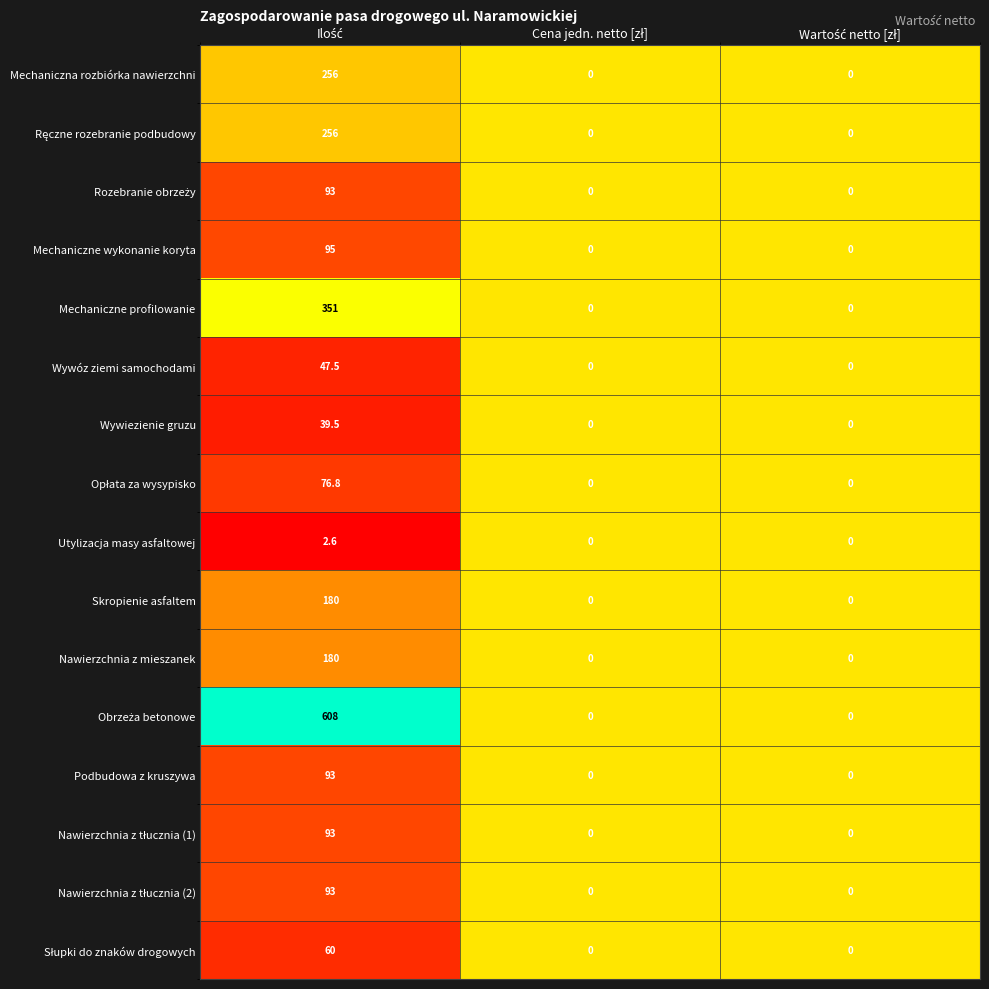

How many categories are shown in the chart?

3